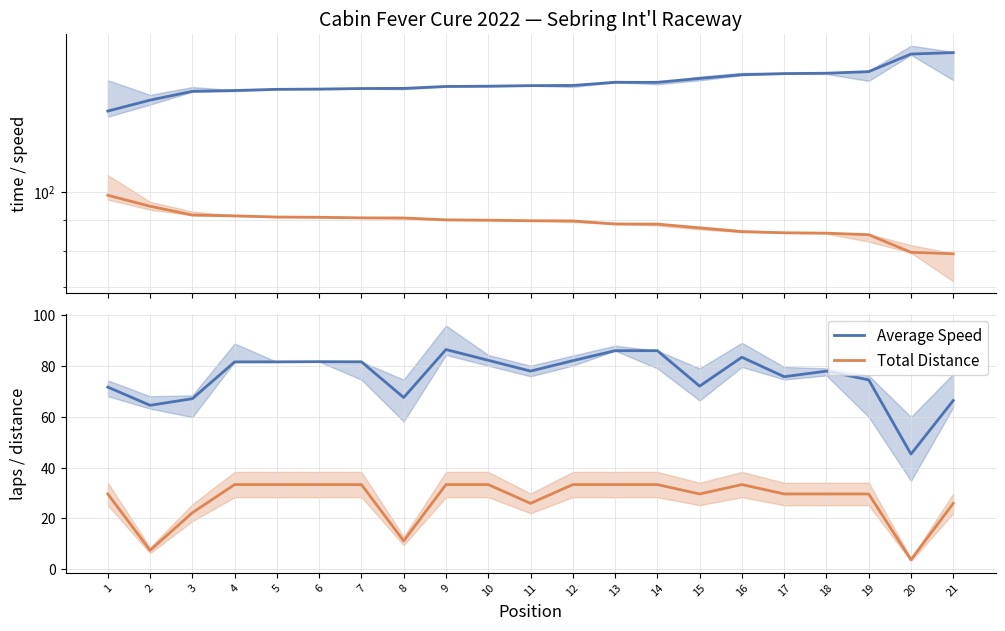

Reading left to right, transcribe all the data shown in this chart.

Best Lap time: 1=135.0	2=140.7	3=145.3	4=145.8	5=146.4	6=146.6	7=146.9	8=147.0	9=148.0	10=148.2	11=148.5	12=148.6	13=150.3	14=150.3	15=152.5	16=154.6	17=155.3	18=155.5	19=156.4	20=167.0	21=167.9
Best Speed: 1=98.6	2=94.7	3=91.6	4=91.4	5=91.0	6=90.9	7=90.7	8=90.6	9=90.0	10=89.9	11=89.7	12=89.7	13=88.6	14=88.6	15=87.3	16=86.1	17=85.8	18=85.7	19=85.2	20=79.7	21=79.3
Average Speed: 1=71.7	2=64.5	3=67.1	4=81.6	5=81.6	6=81.7	7=81.7	8=67.6	9=86.5	10=82.3	11=78.0	12=82.1	13=86.0	14=86.1	15=72.1	16=83.5	17=75.8	18=78.0	19=74.5	20=45.3	21=66.4
Total Distance: 1=29.6	2=7.4	3=22.2	4=33.3	5=33.3	6=33.3	7=33.3	8=11.1	9=33.3	10=33.3	11=25.9	12=33.3	13=33.3	14=33.3	15=29.6	16=33.3	17=29.6	18=29.6	19=29.6	20=3.7	21=25.9